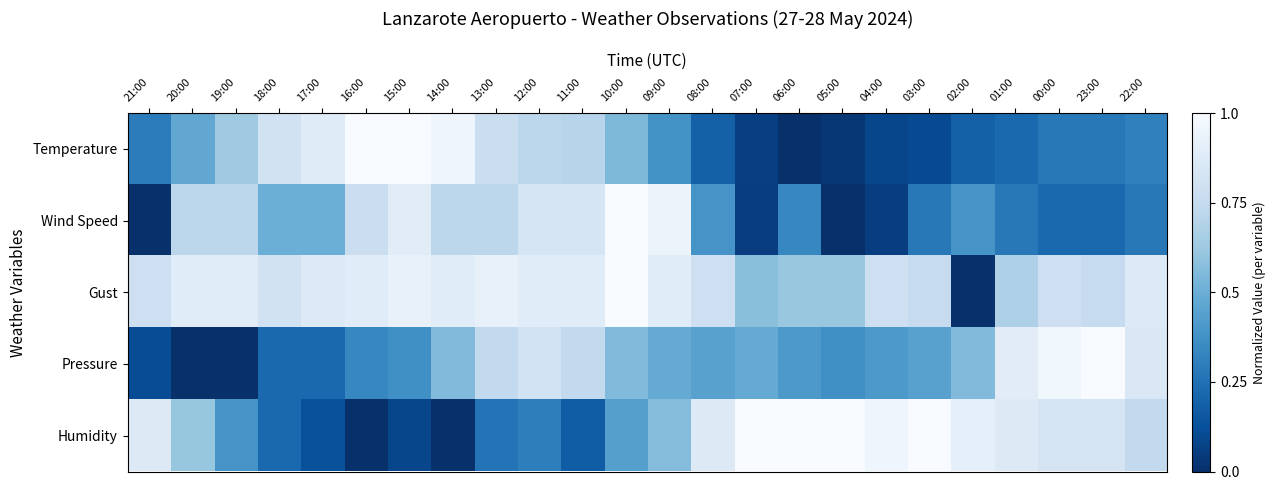

Reading left to right, extract all data points from this chart.

Temperature: 21:00=0.3	20:00=0.5	19:00=0.6	18:00=0.8	17:00=0.9	16:00=1.0	15:00=1.0	14:00=1.0	13:00=0.8	12:00=0.7	11:00=0.7	10:00=0.5	09:00=0.4	08:00=0.2	07:00=0.1	06:00=0.0	05:00=0.0	04:00=0.1	03:00=0.1	02:00=0.2	01:00=0.2	00:00=0.3	23:00=0.3	22:00=0.3
Wind Speed: 21:00=0.0	20:00=0.7	19:00=0.7	18:00=0.5	17:00=0.5	16:00=0.8	15:00=0.9	14:00=0.7	13:00=0.7	12:00=0.8	11:00=0.8	10:00=1.0	09:00=0.9	08:00=0.4	07:00=0.1	06:00=0.3	05:00=0.0	04:00=0.1	03:00=0.3	02:00=0.4	01:00=0.3	00:00=0.2	23:00=0.2	22:00=0.3
Gust: 21:00=0.8	20:00=0.9	19:00=0.9	18:00=0.8	17:00=0.9	16:00=0.9	15:00=0.9	14:00=0.9	13:00=0.9	12:00=0.9	11:00=0.9	10:00=1.0	09:00=0.9	08:00=0.8	07:00=0.6	06:00=0.6	05:00=0.6	04:00=0.8	03:00=0.8	02:00=0.0	01:00=0.7	00:00=0.8	23:00=0.8	22:00=0.9
Pressure: 21:00=0.1	20:00=0.0	19:00=0.0	18:00=0.2	17:00=0.2	16:00=0.3	15:00=0.4	14:00=0.6	13:00=0.7	12:00=0.8	11:00=0.7	10:00=0.6	09:00=0.5	08:00=0.4	07:00=0.5	06:00=0.4	05:00=0.4	04:00=0.4	03:00=0.4	02:00=0.6	01:00=0.9	00:00=1.0	23:00=1.0	22:00=0.9
Humidity: 21:00=0.9	20:00=0.6	19:00=0.4	18:00=0.2	17:00=0.1	16:00=0.0	15:00=0.1	14:00=0.0	13:00=0.3	12:00=0.3	11:00=0.2	10:00=0.4	09:00=0.6	08:00=0.9	07:00=1.0	06:00=1.0	05:00=1.0	04:00=1.0	03:00=1.0	02:00=0.9	01:00=0.9	00:00=0.8	23:00=0.8	22:00=0.7